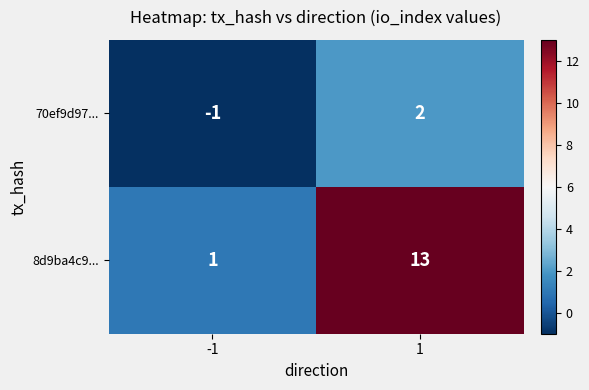

What is the maximum value shown in the chart?

13